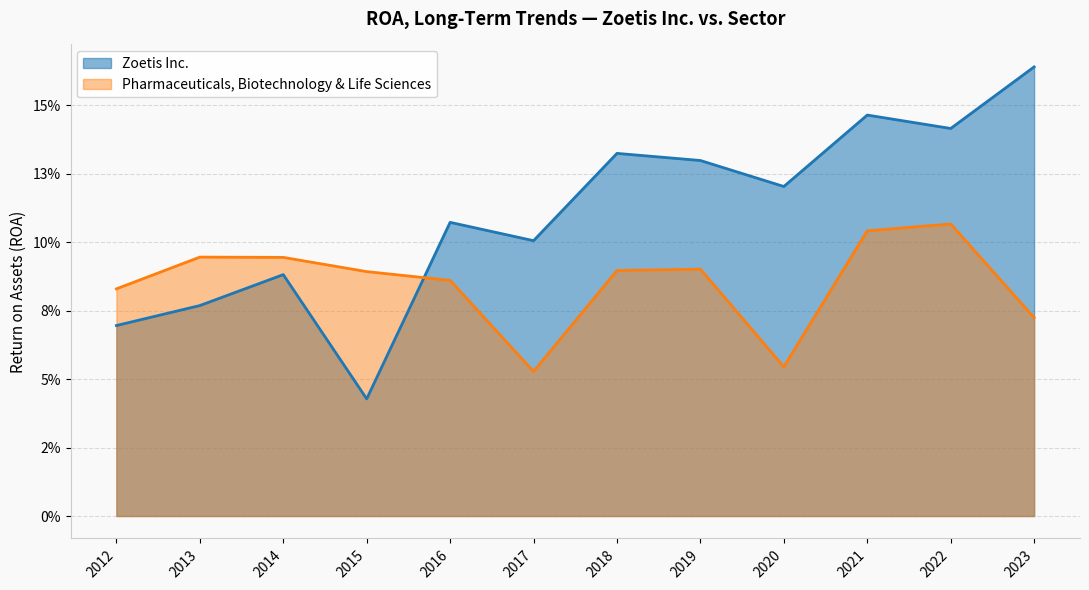

Which has a higher value, 2012 or 2016?

2016